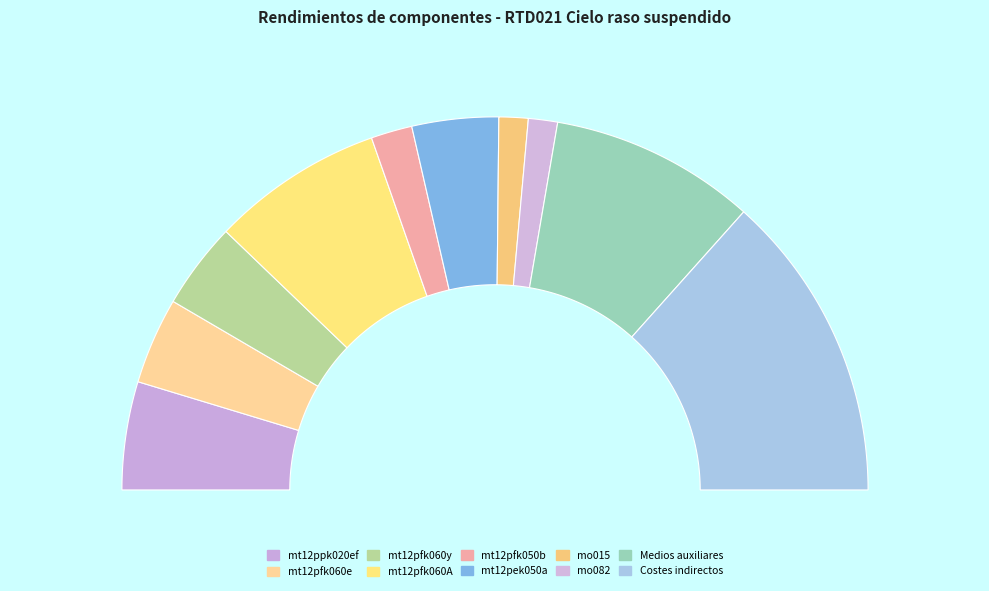

Is there a majority slice in this chart?

No